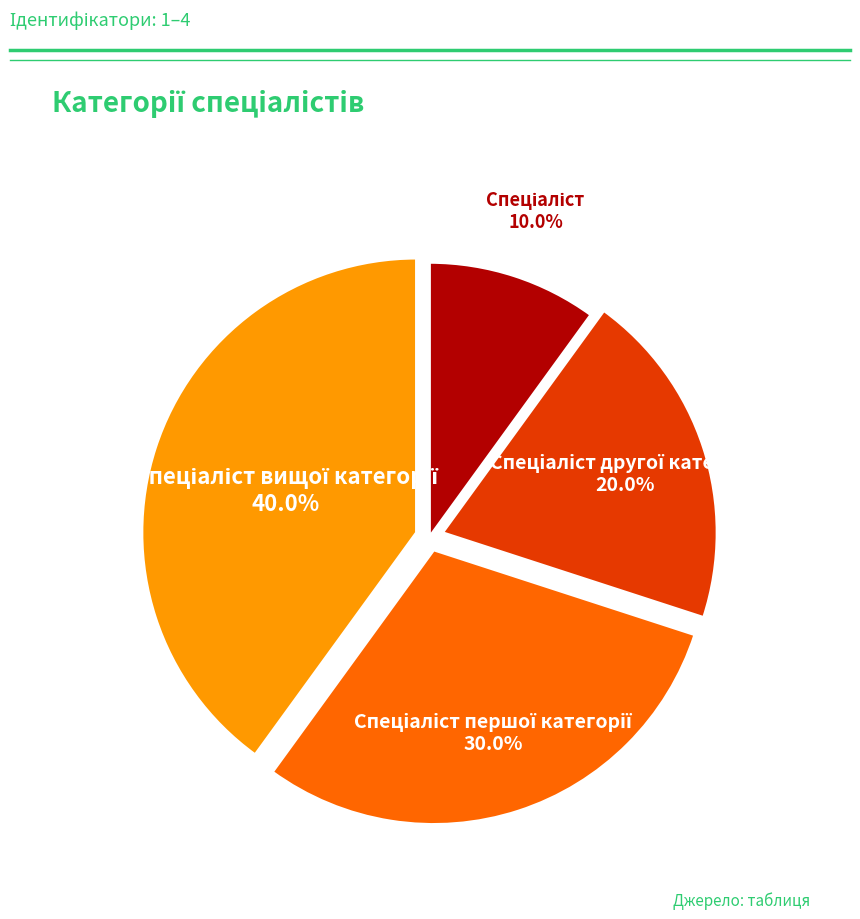

To the nearest percent, what is the difference between the largest and smallest slice percentages?

30%